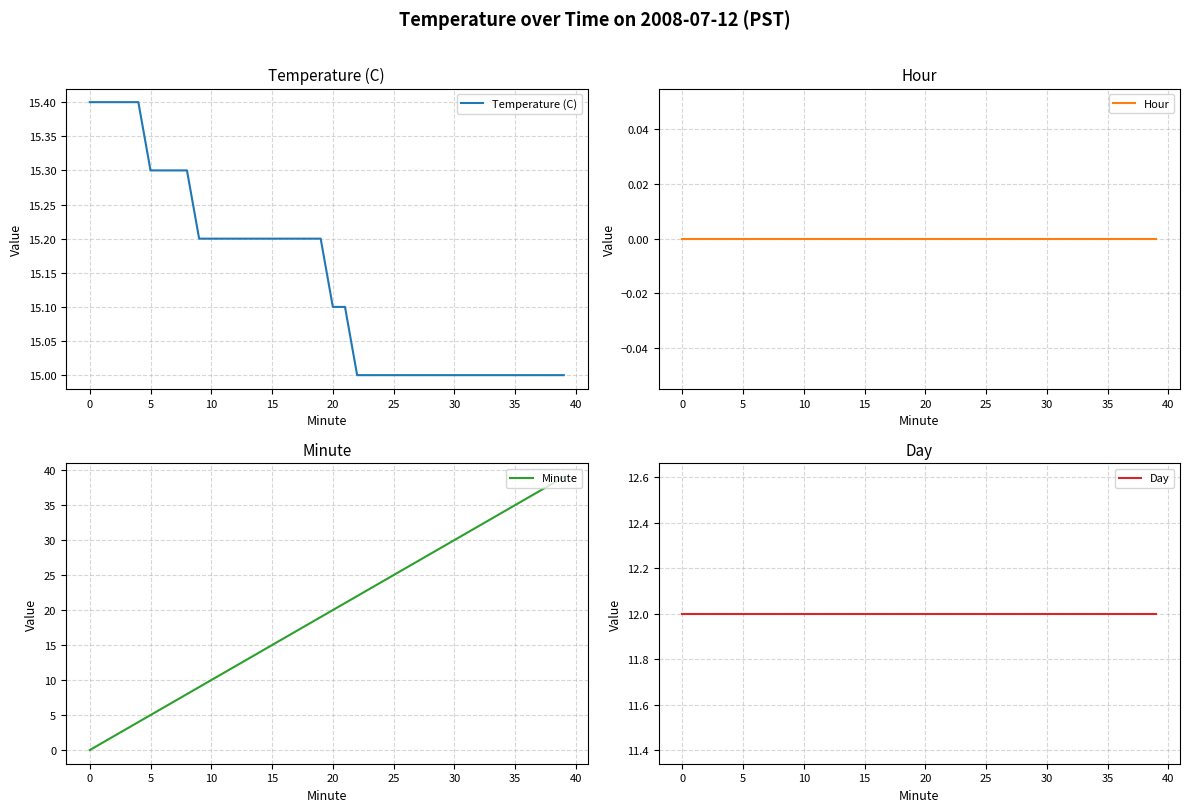

Which series has the largest range (max minus min)?

Minute